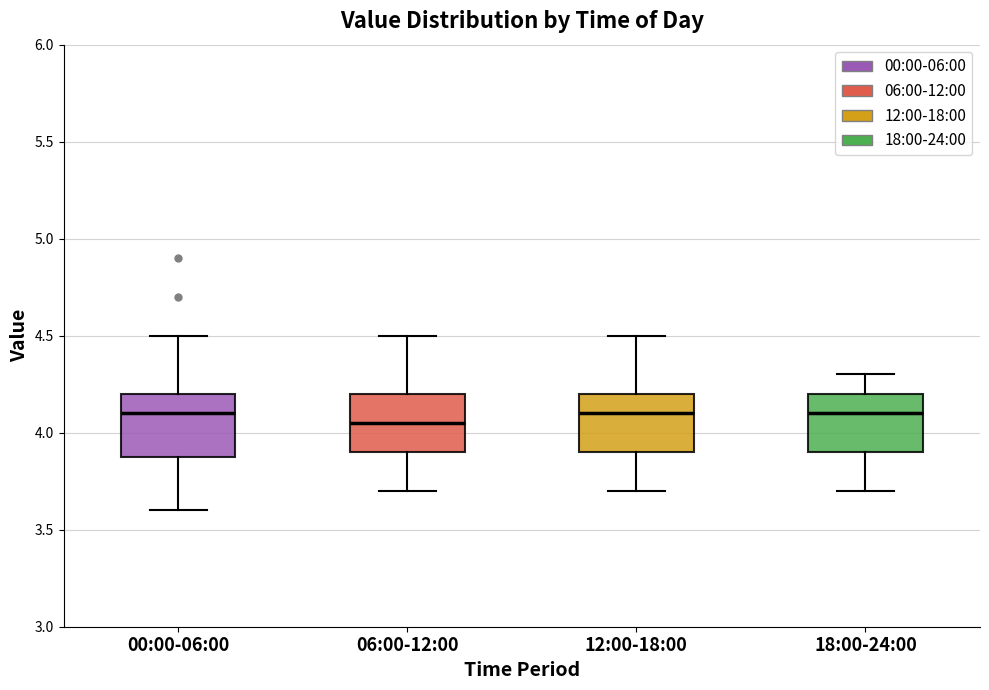

Where is the lower edge of the box for 00:00-06:00 on the y-axis? The values are not printed on the chart, so give them approximately, as read against the axis.

3.90